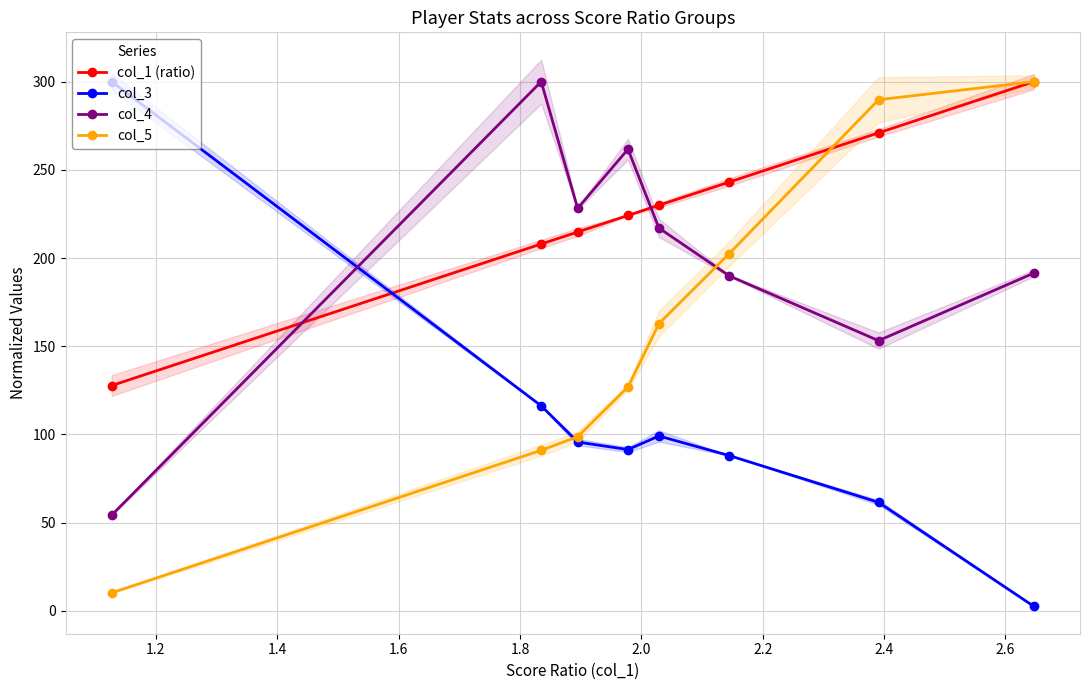

How many lines are shown in the chart?

4